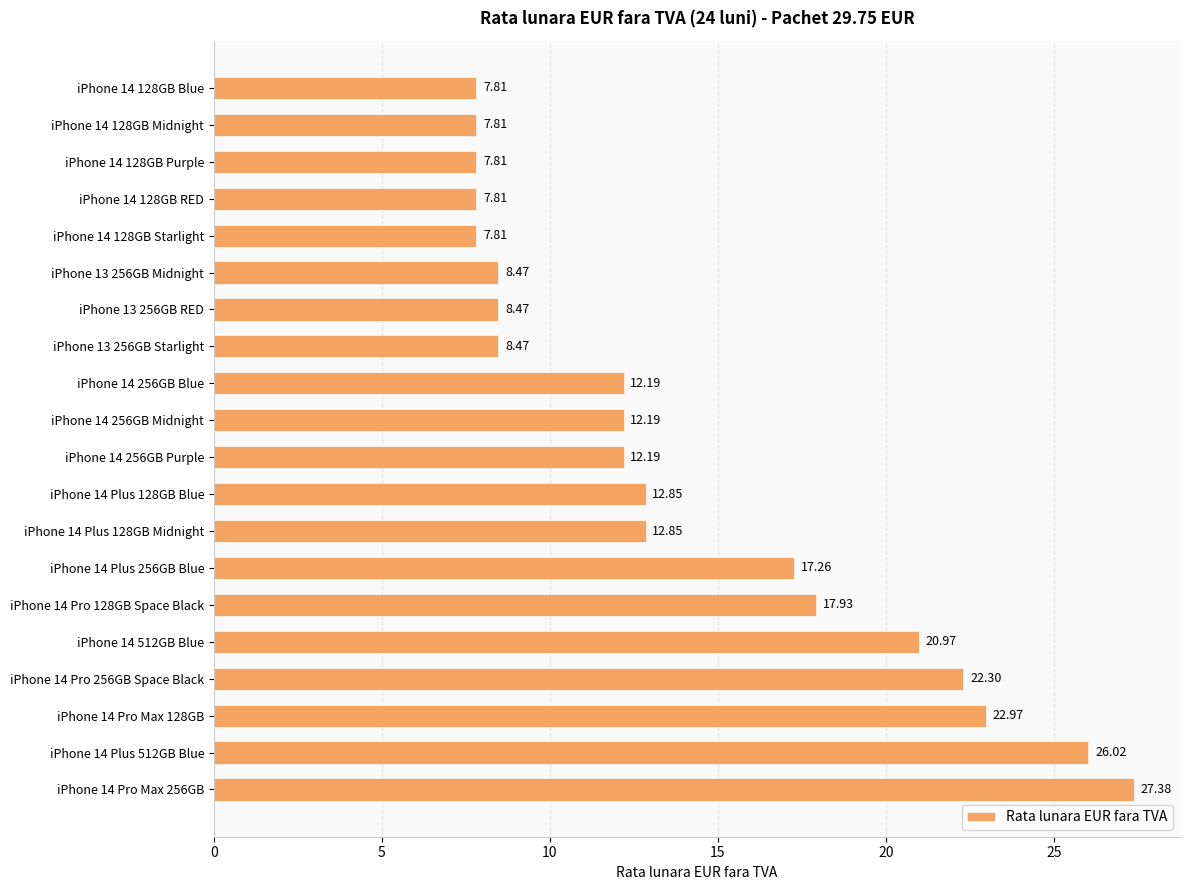

What is the average value?

14.1